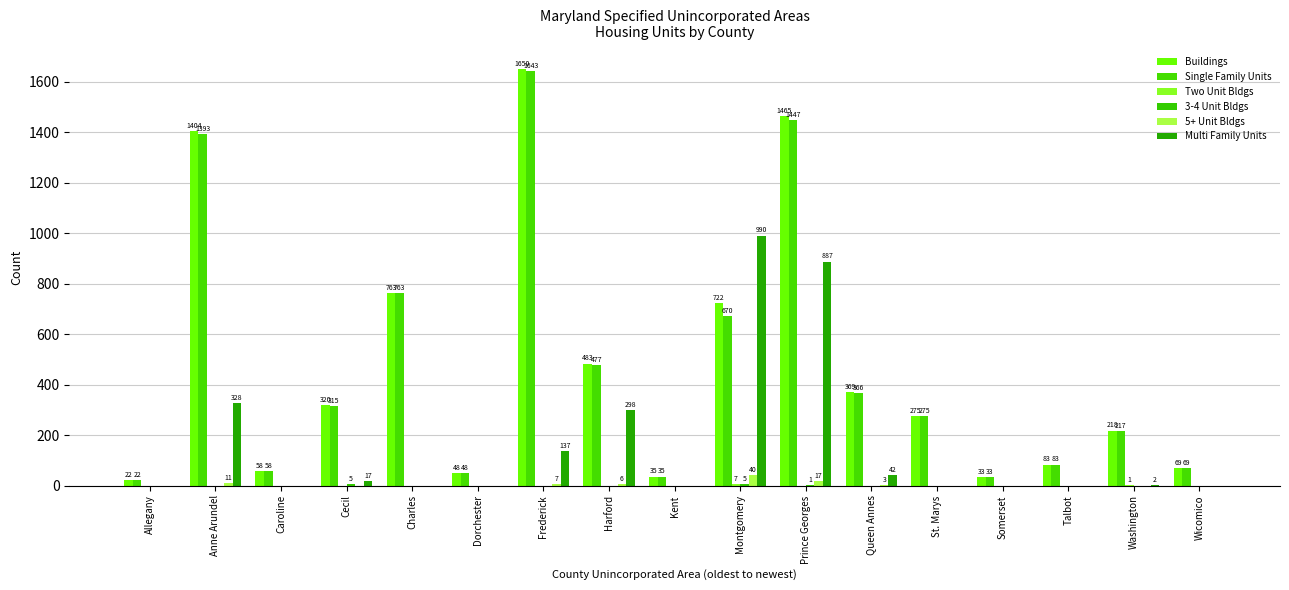

Count the number of data series in this chart.

6